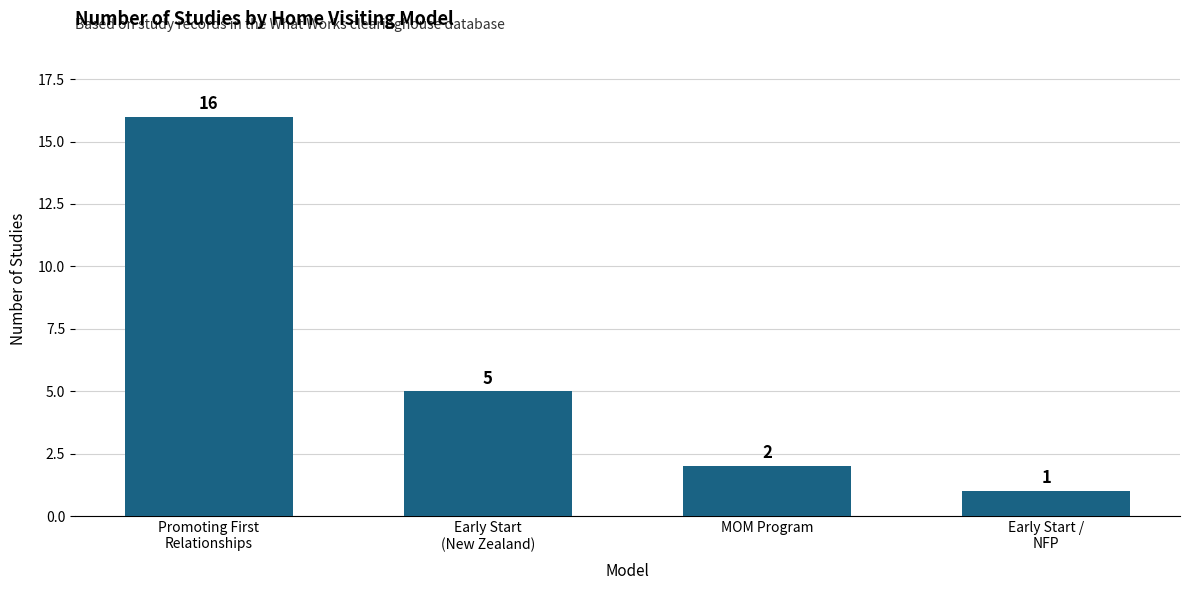

Reading left to right, extract all data points from this chart.

16	5	2	1